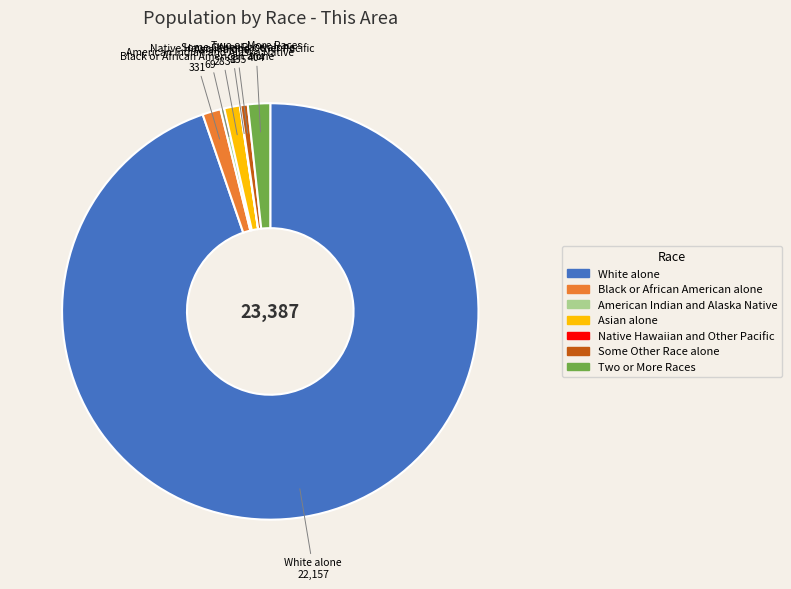

Is the sum of Some Other Race alone and Black or African American alone greater than half?

No